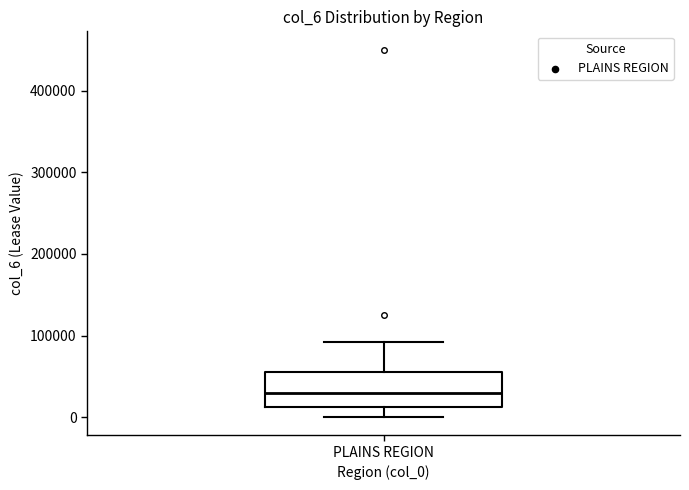

Read this box plot against the y-axis: the position of the median line, the range covered by the box, and the ends of both whiskers. The values are not printed on the chart, so give them approximately, as read against the axis.

median 30000, box 10000 to 60000, whiskers 0 to 90000